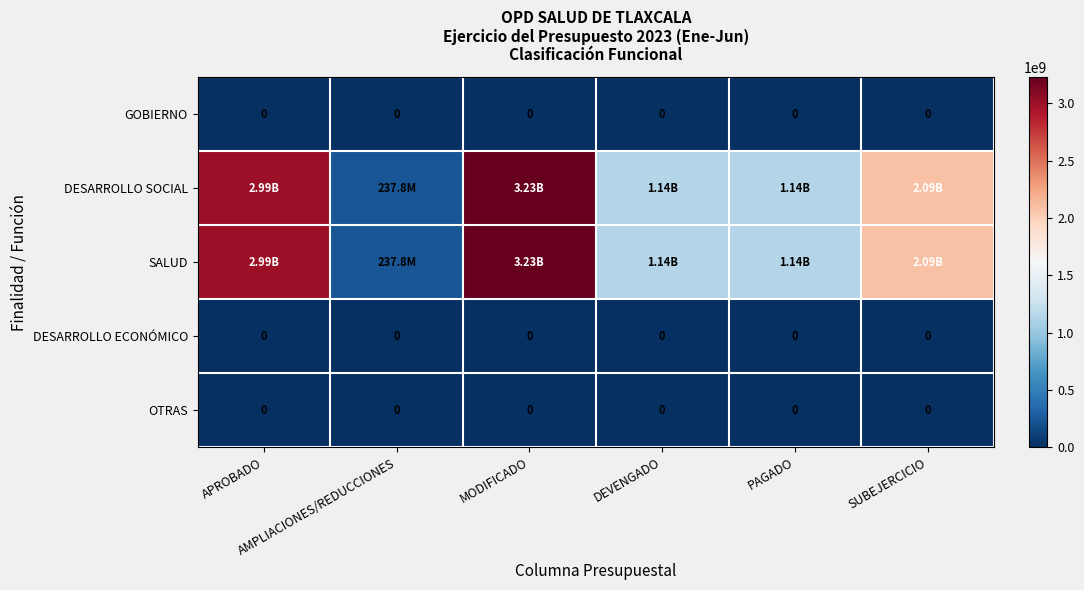

Which category has the highest value in the SALUD series?

MODIFICADO